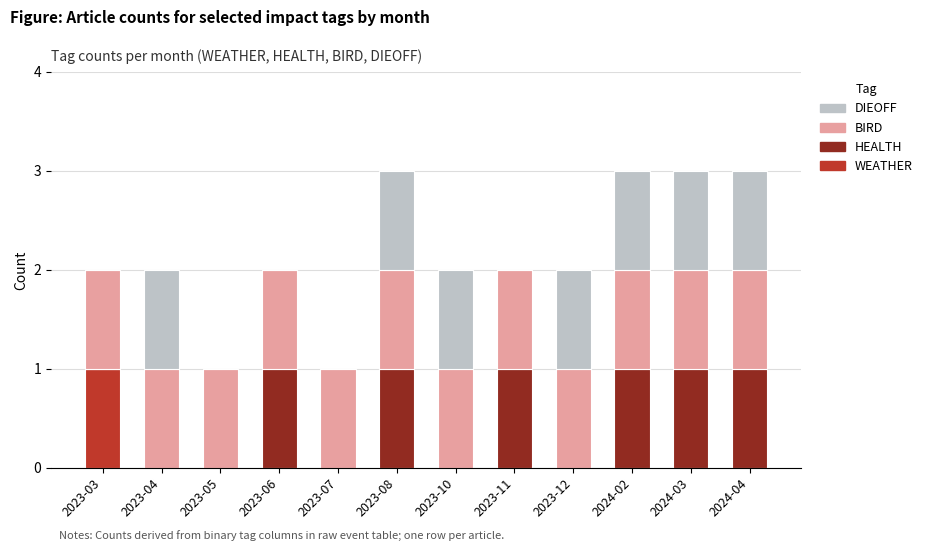

How many distinct data groups are displayed?

4